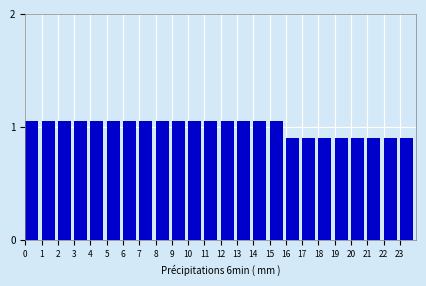

Is it true that the value at 11 is 0.7?

False